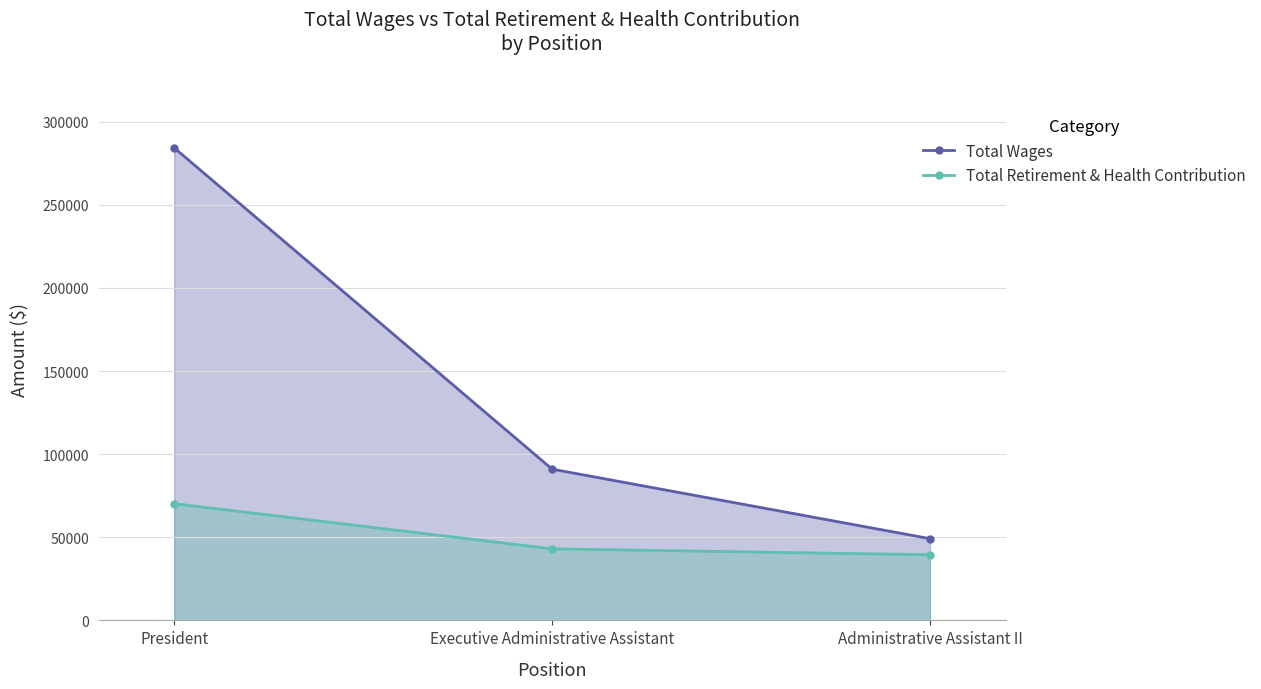

Count the number of categories in the chart.

3